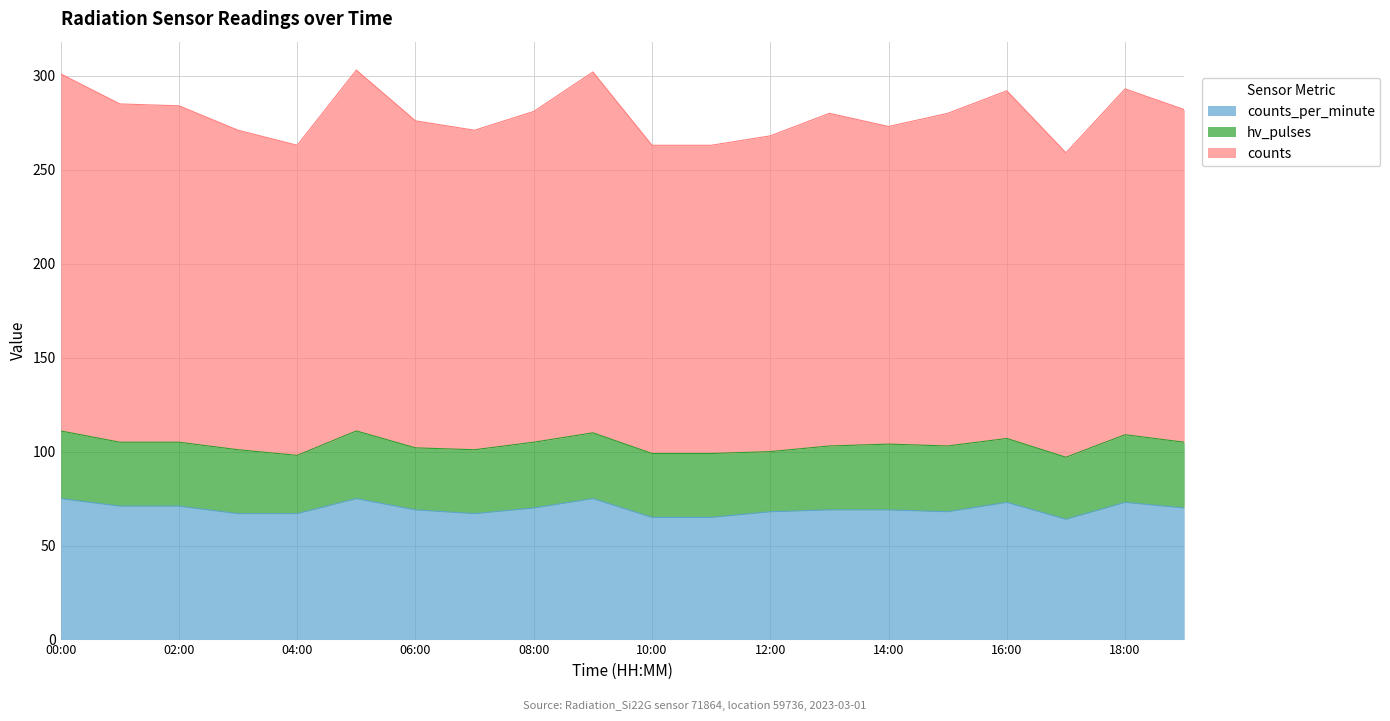

What is the total value across all series at 14:00?

273